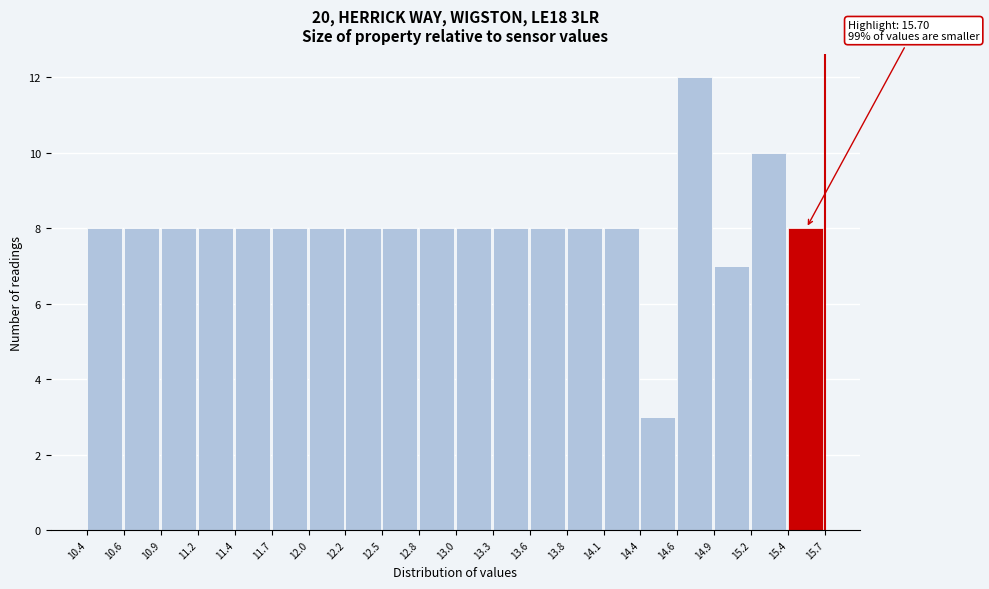

Over which range of the x-axis is the bar tallest?

14.6 to 14.9